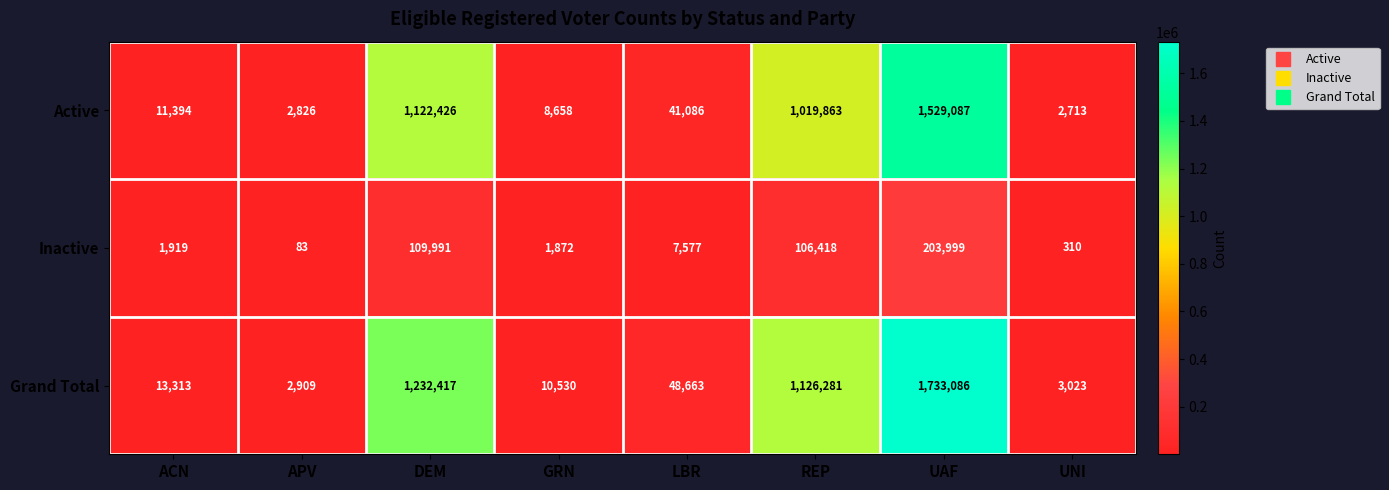

Which category has the lowest value across all series?

APV